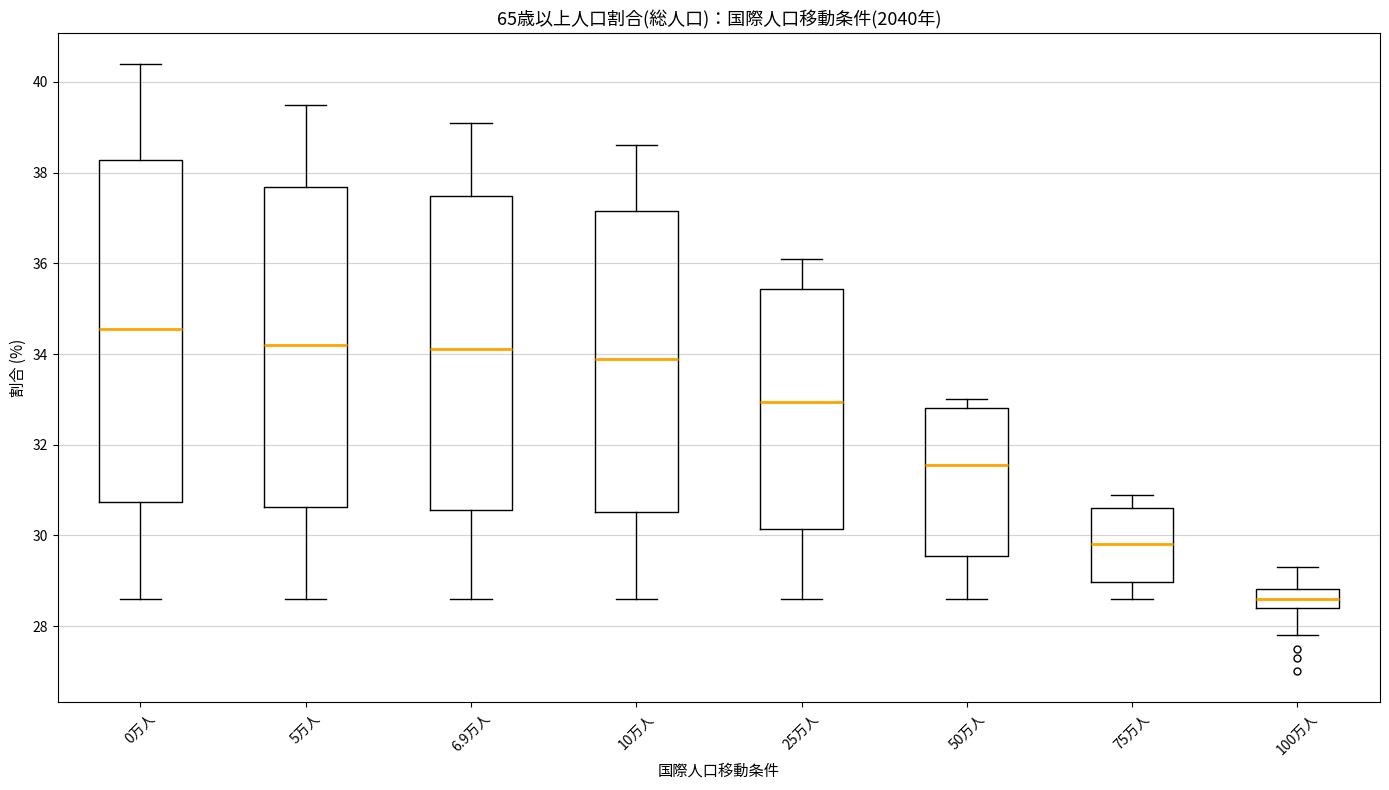

Which box's median line is the lowest?

100万人